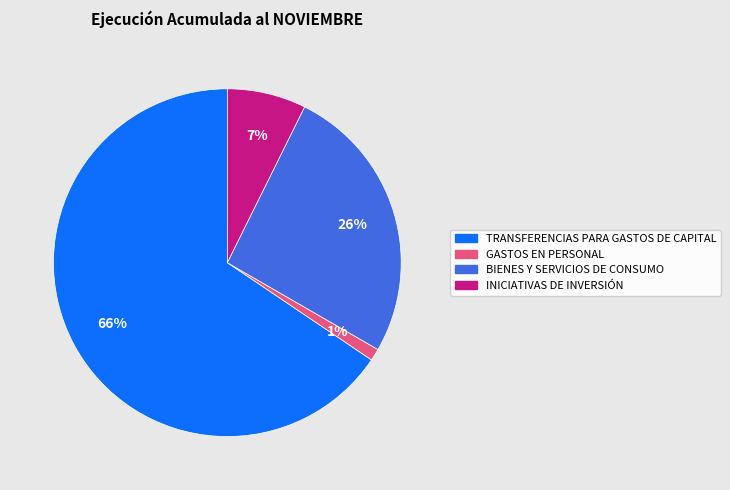

How many slices are in this pie chart?

4